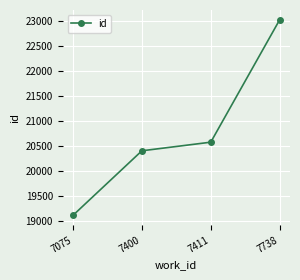

Is it true that the value at 7075 is 12258?

False